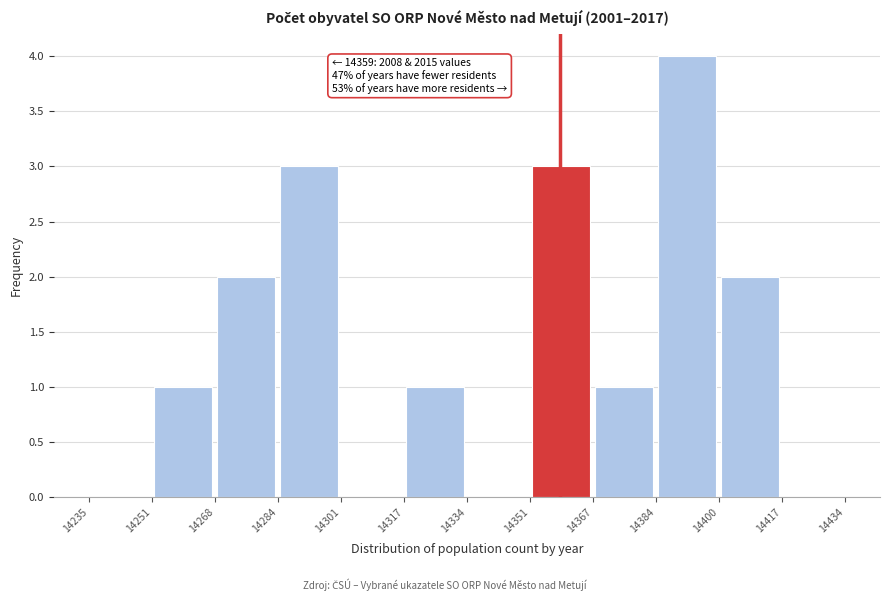

Which range on the x-axis has the tallest bar?

14384 to 14400